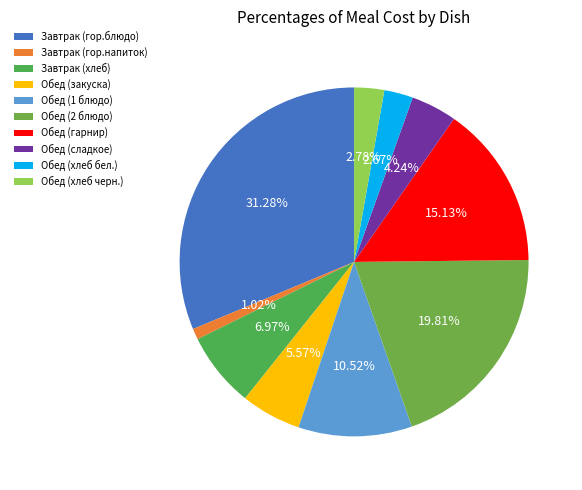

To the nearest percent, what is the difference between the Завтрак (хлеб) and Обед (гарнир) slice percentages?

8%